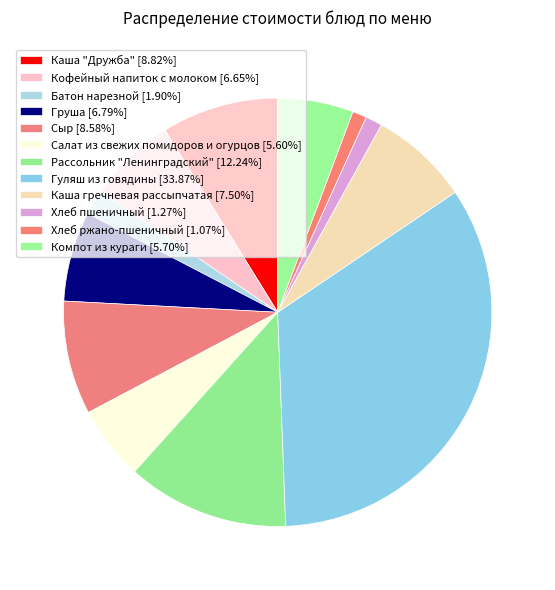

Is there any slice that represents more than half of the pie?

No